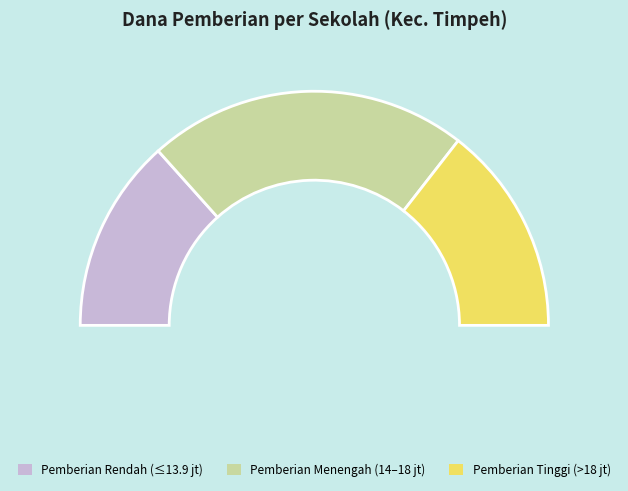

Is SDN 08 TIMPEH the majority of the pie?

No